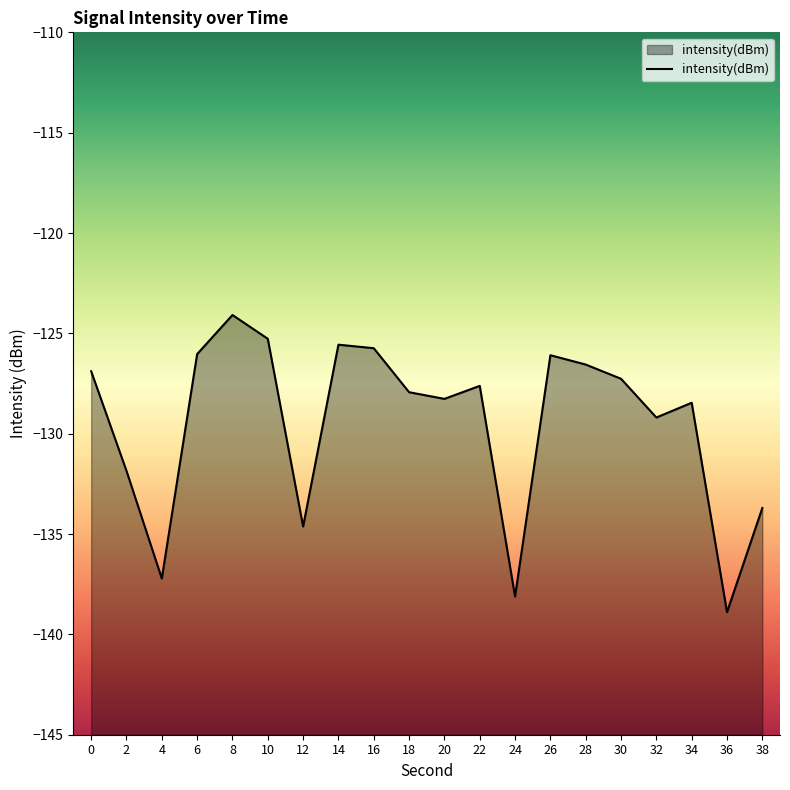

What is the change in value from 6 to 24?

-12.1